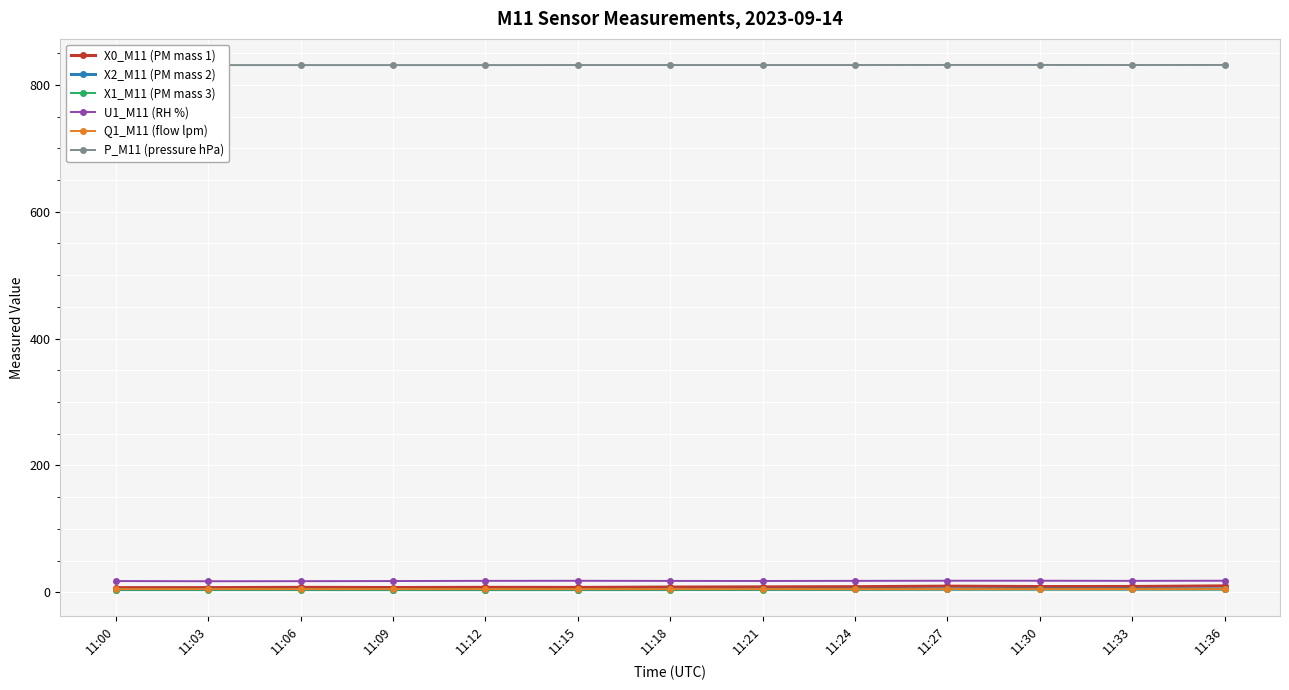

At which category does the chart reach its peak across all series?

11:27